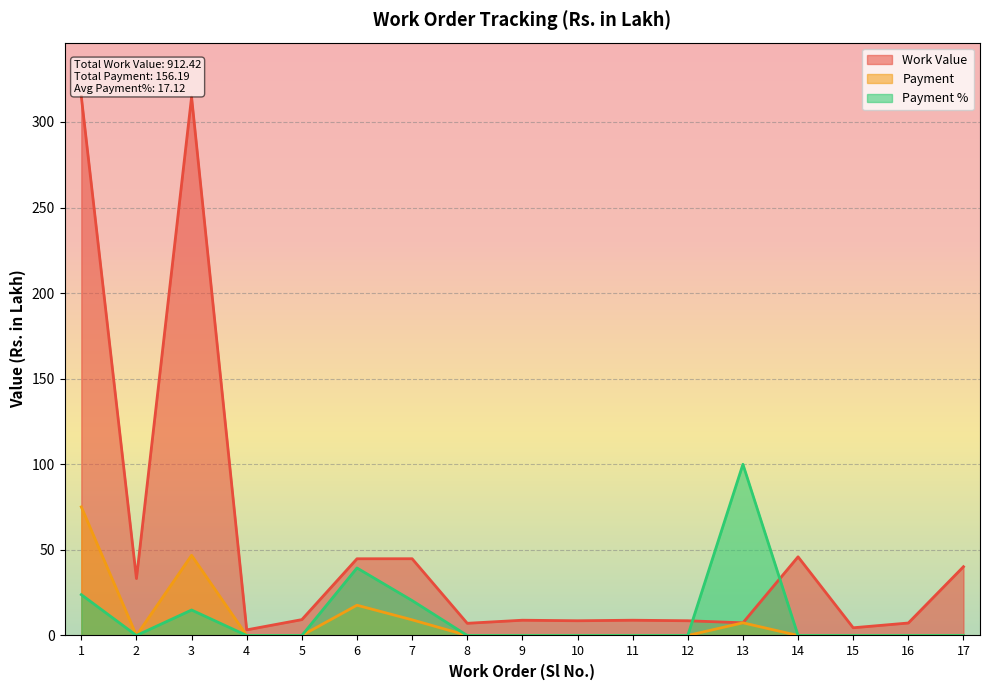

At which category is the sum across all series the highest?

1